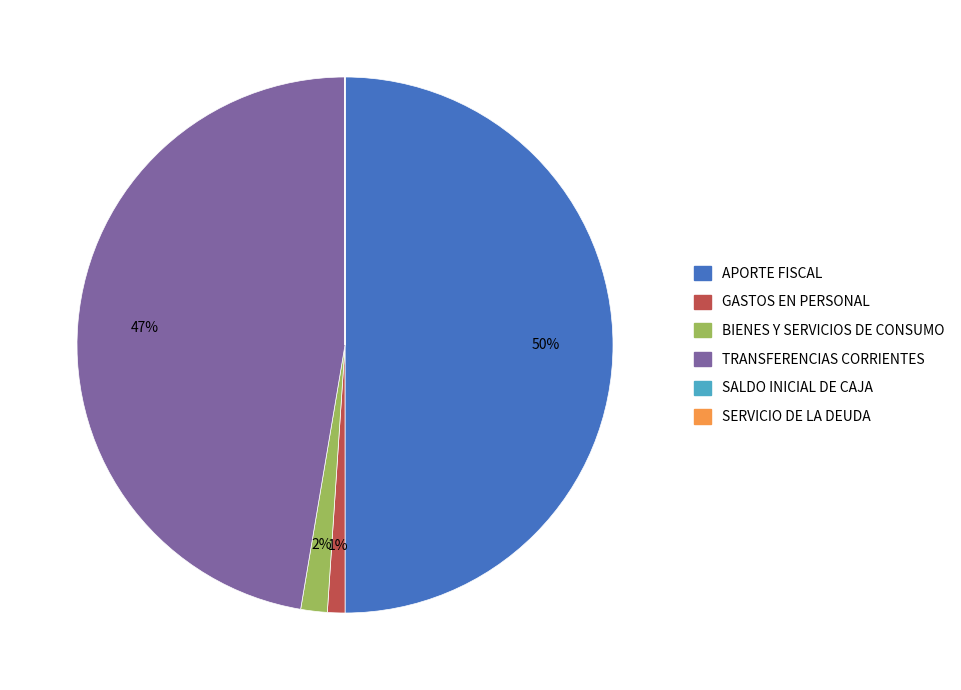

The TRANSFERENCIAS CORRIENTES slice represents 47% of the pie. True or false?

True